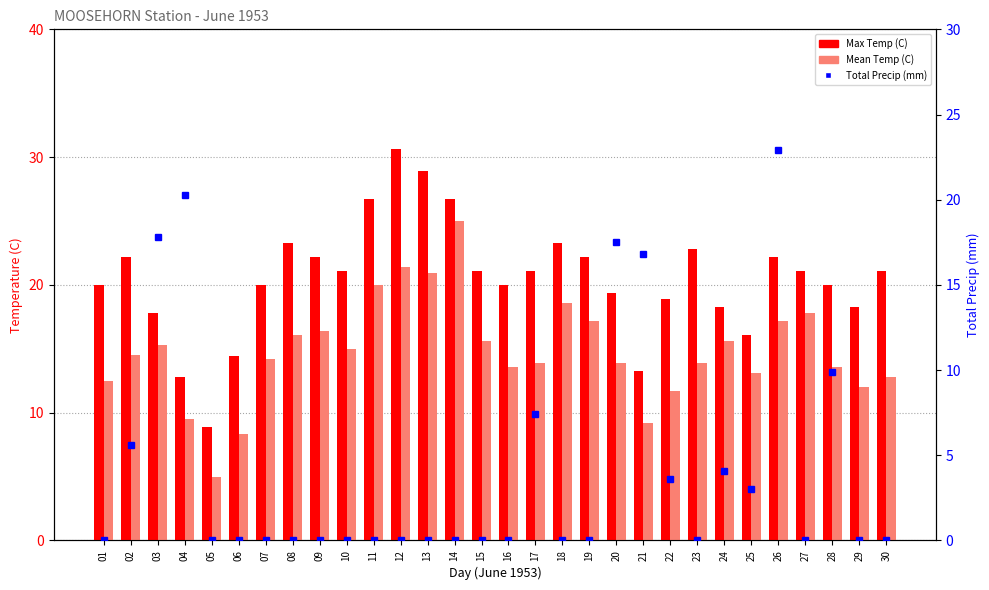

Which series has the largest total across all categories?

Max Temp (C)